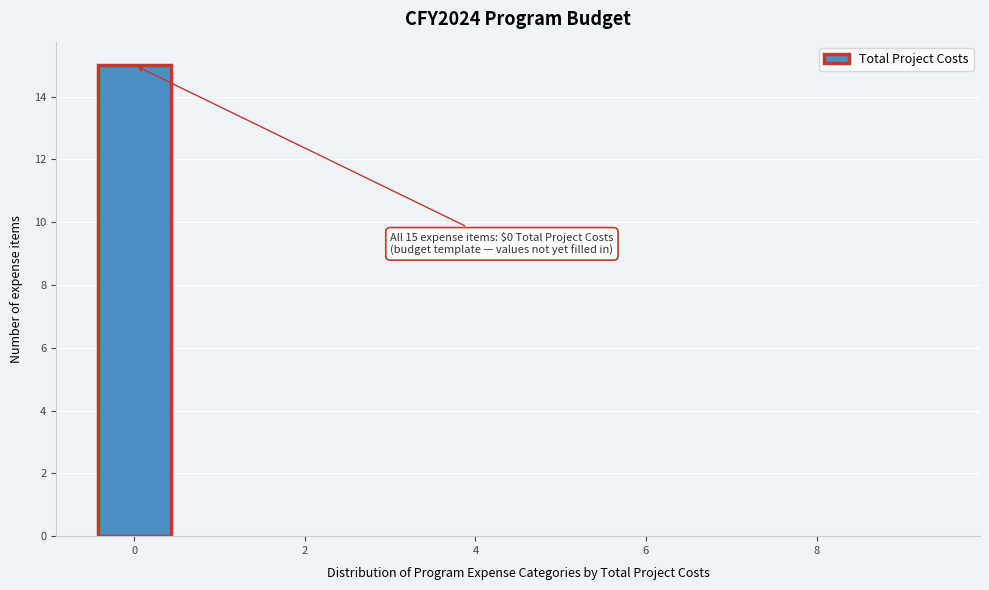

Over which range of the x-axis is the bar tallest?

-0.5 to 0.5